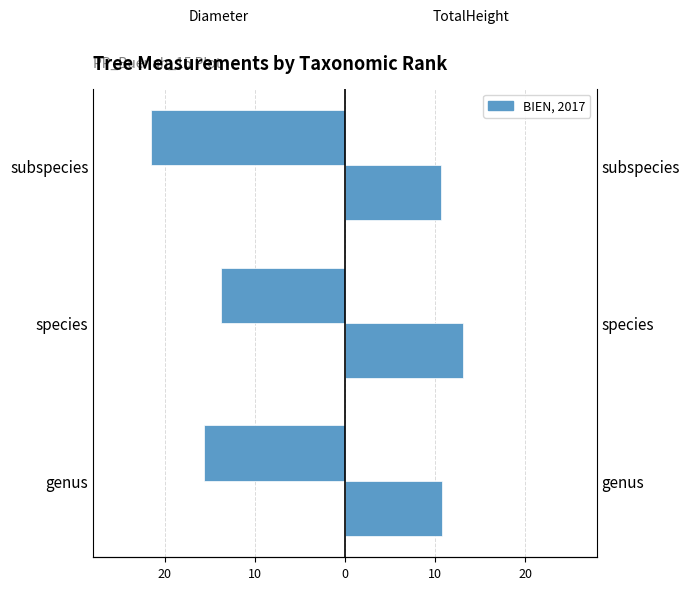

What is the value of the Avg Diameter (cm) bar at the 1st from the left?

-15.7